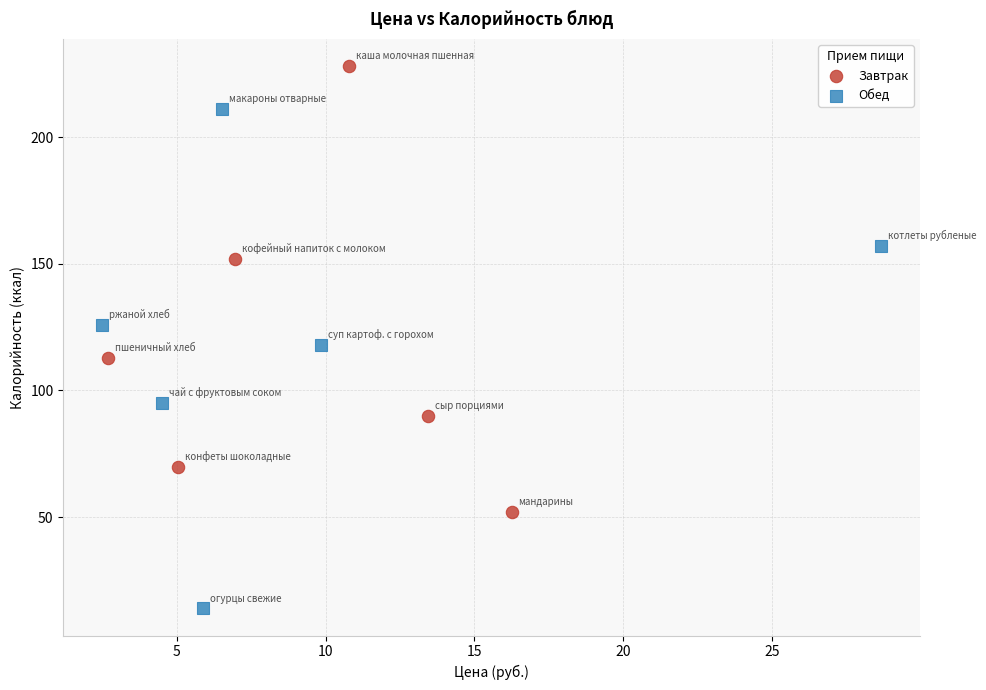

Which series contains the lowest Y value?

Обед